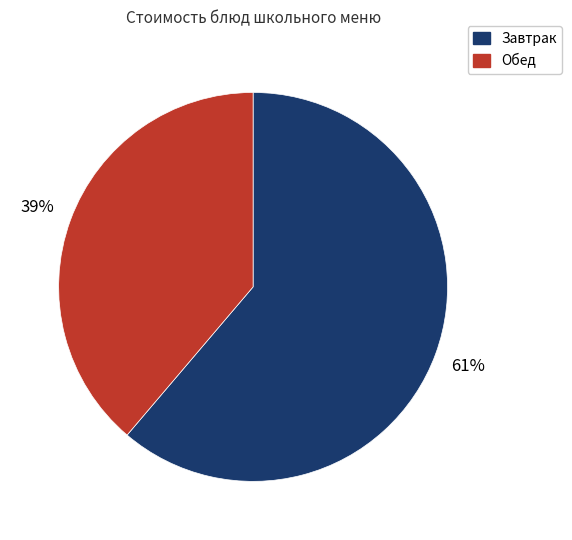

Is there any slice that represents more than half of the pie?

Yes